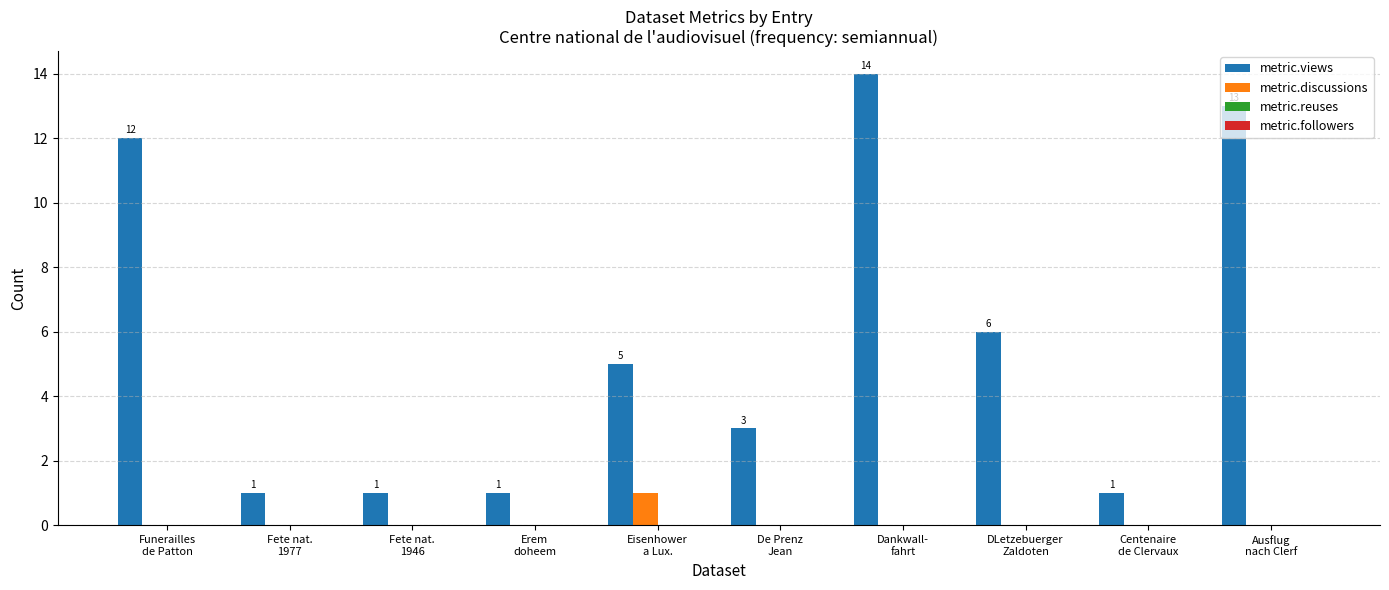

What is the sum of all metric.discussions values?

1